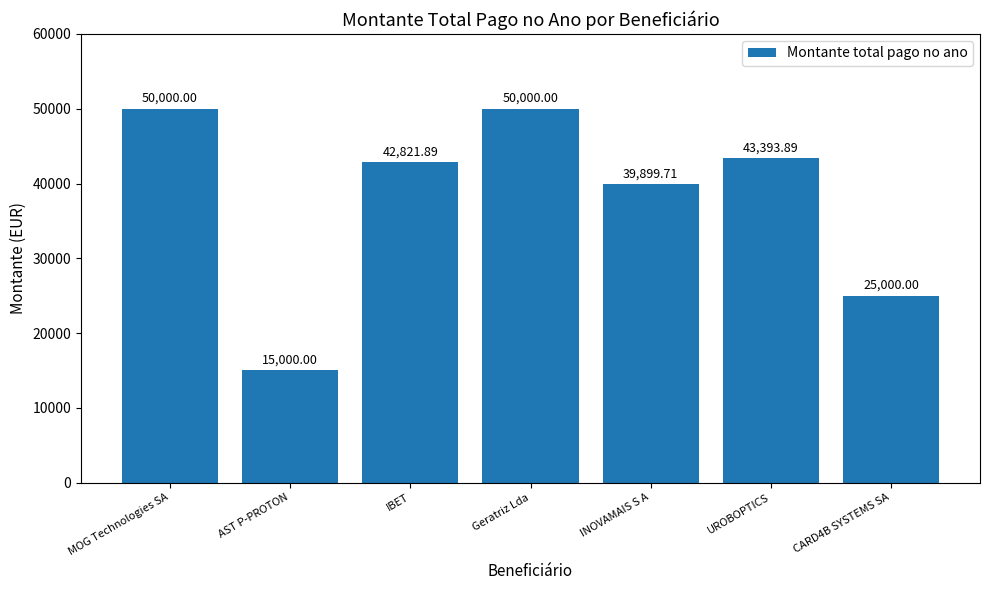

What is the sum of the values at CARD4B SYSTEMS SA and IBET?

67821.9